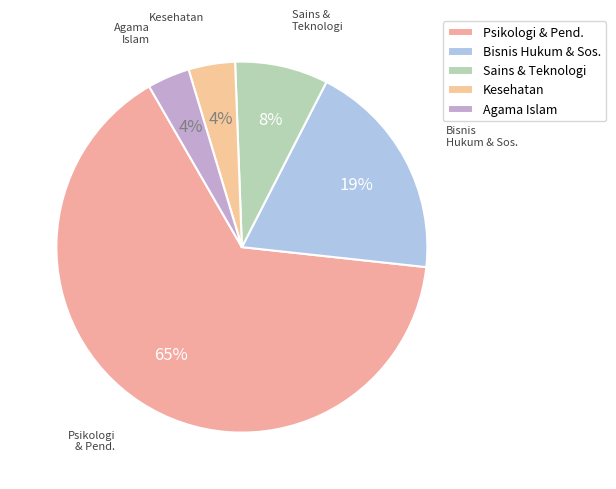

Which has a higher value, Psikologi & Pend. or Kesehatan?

Psikologi & Pend.